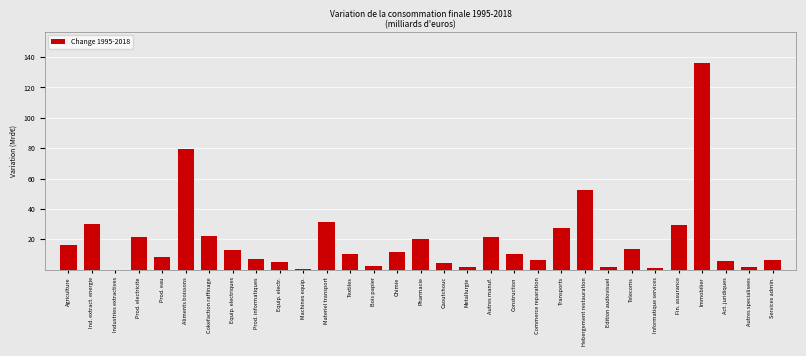

Which has a higher value, Aliments boissons or Informatique services?

Aliments boissons